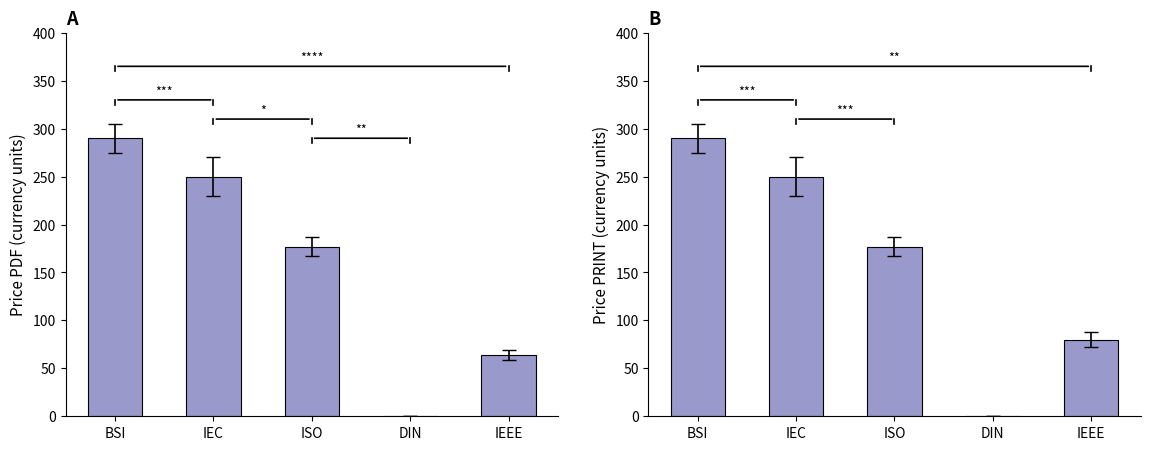

Reading left to right, transcribe all the data shown in this chart.

Price (PDF): 290	250	177	0	64
Price (PRINT): 290	250	177	0	80